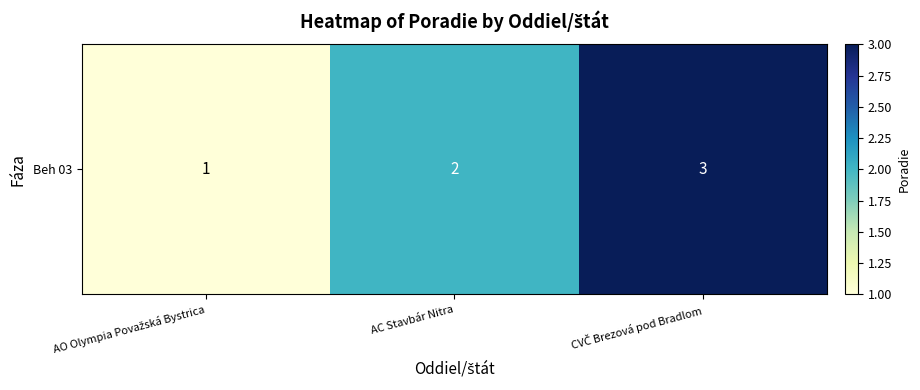

How many values are between 1 and 3?

3